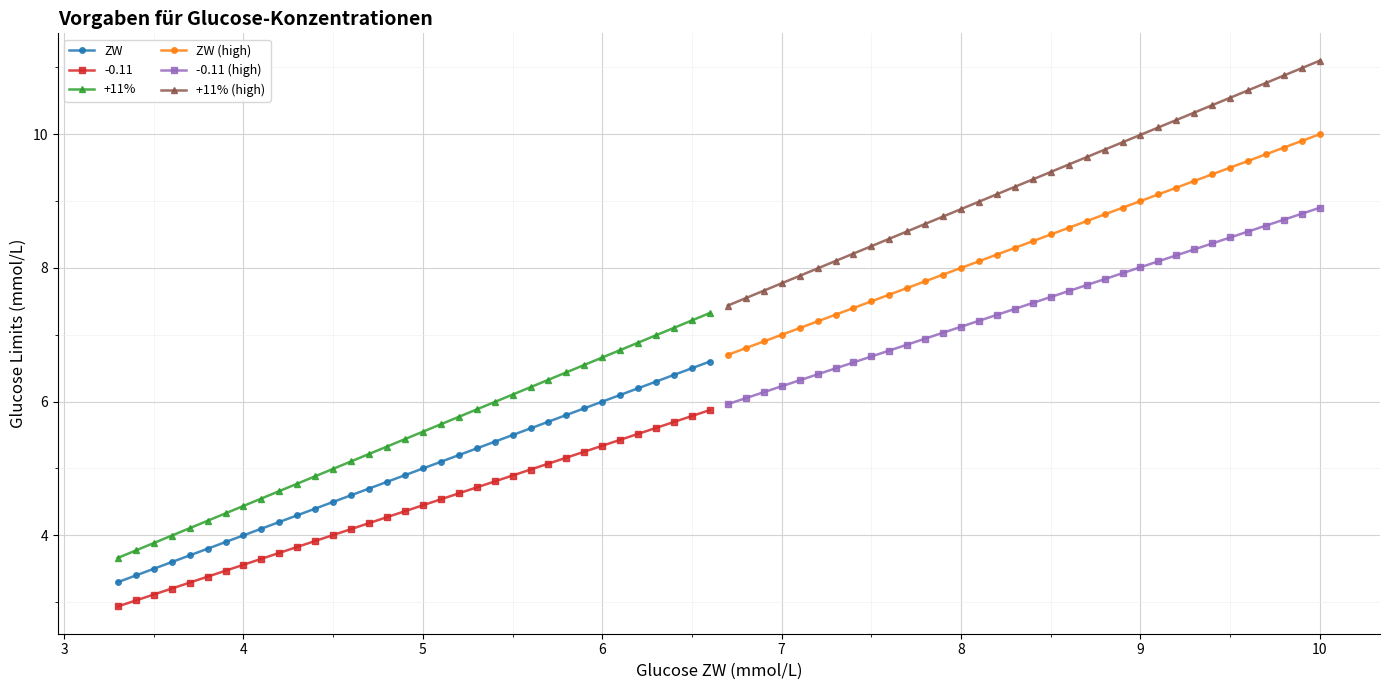

What is the lowest value of the ZW (high) series?

6.7